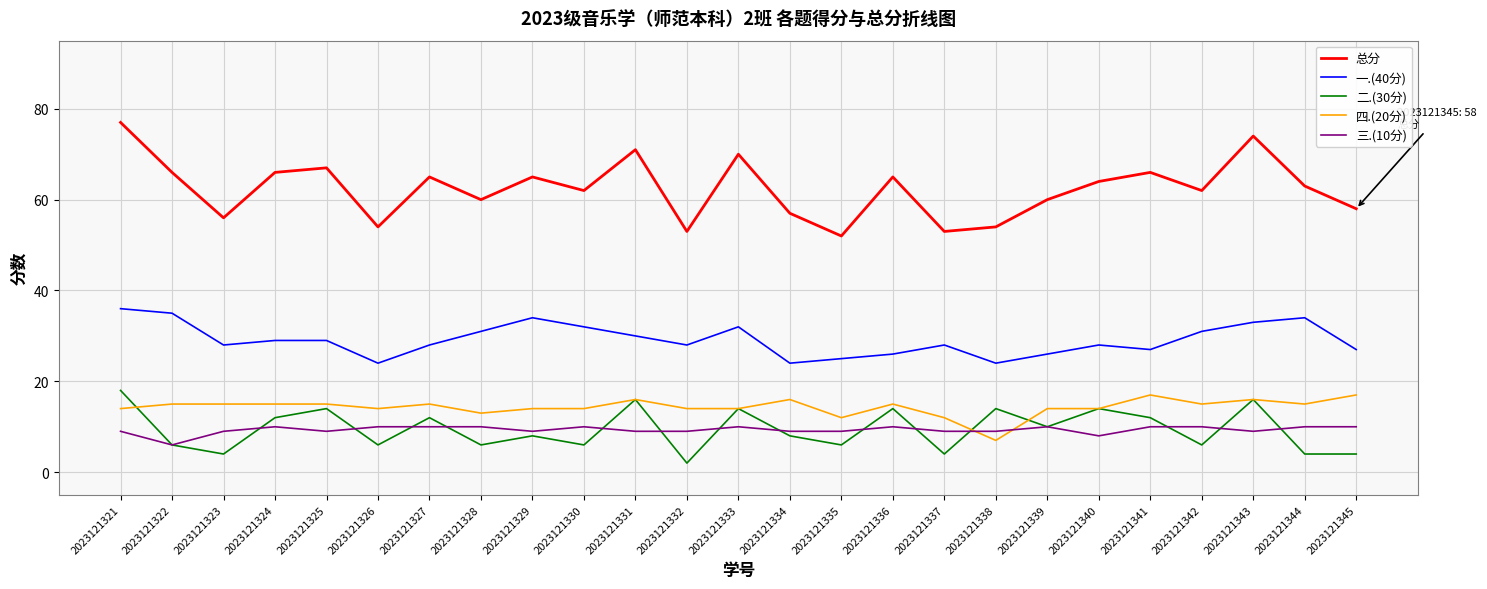

True or false: 二.(30分) and 一.(40分) cross at least once.

False